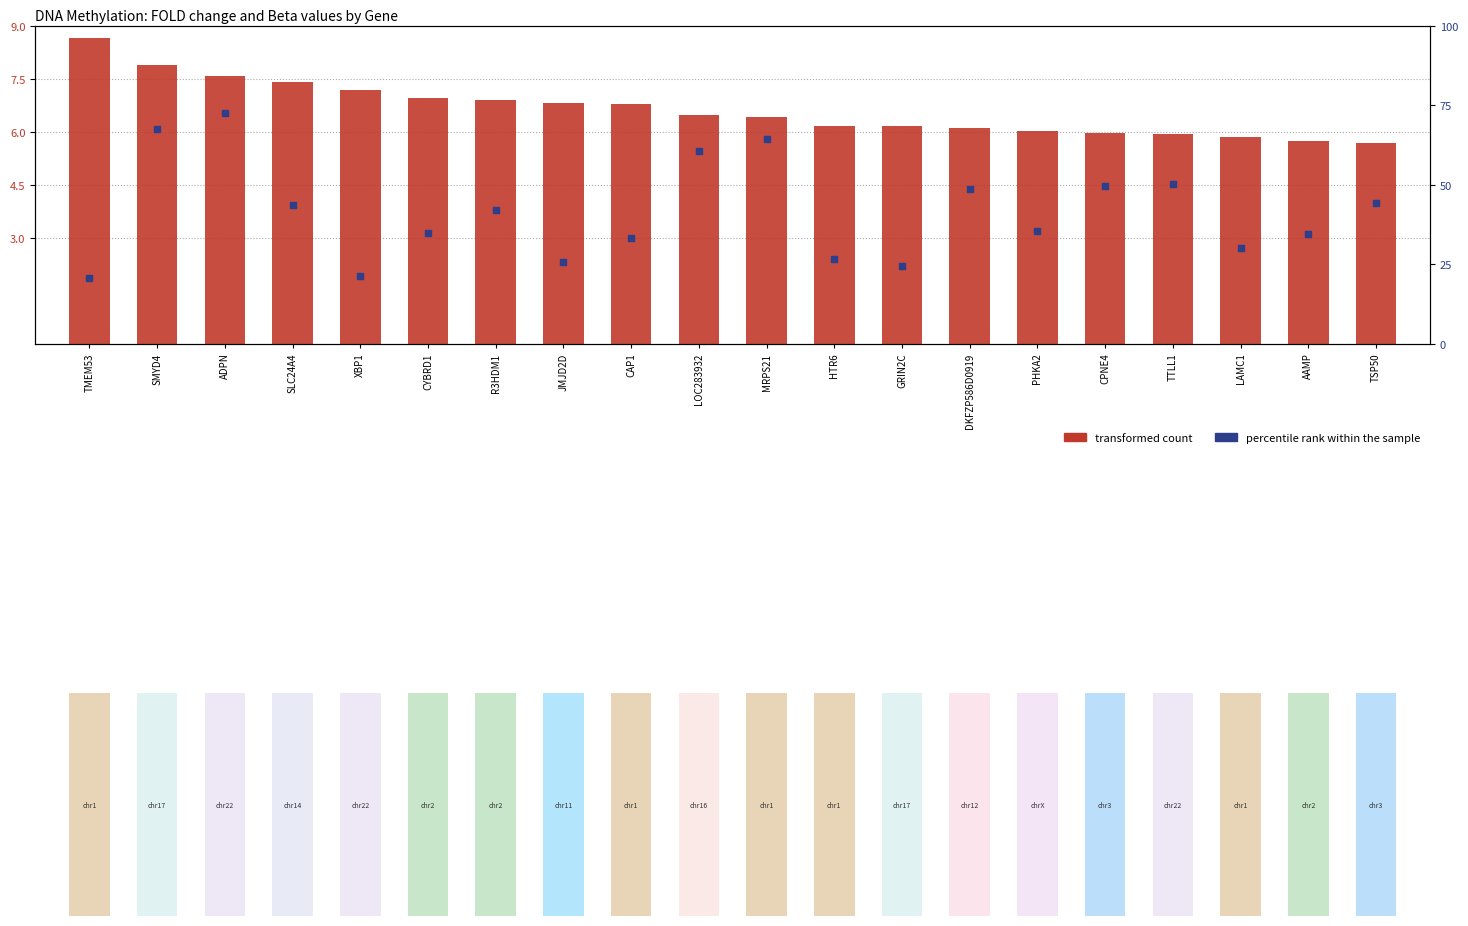

At which category is the sum across all series the highest?

ADPN